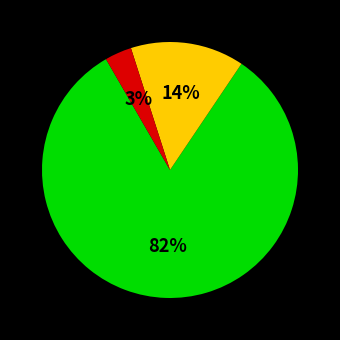

Does any single category account for the majority?

Yes